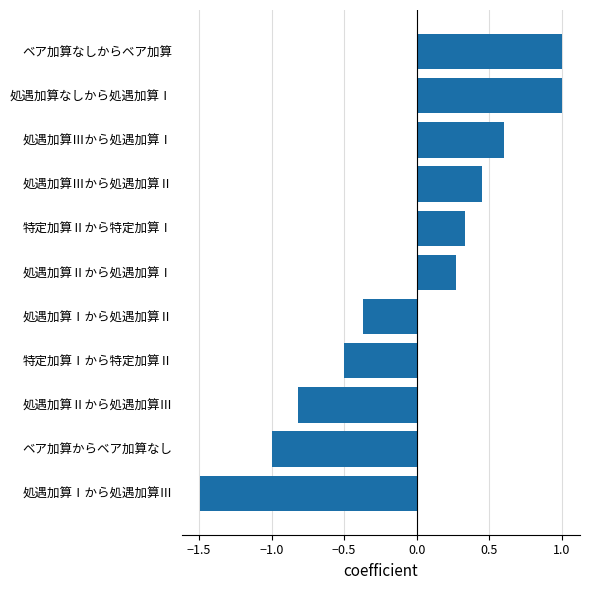

What is the change in value from ベア加算からベア加算なし to 特定加算Ⅰから特定加算Ⅱ?

+0.5